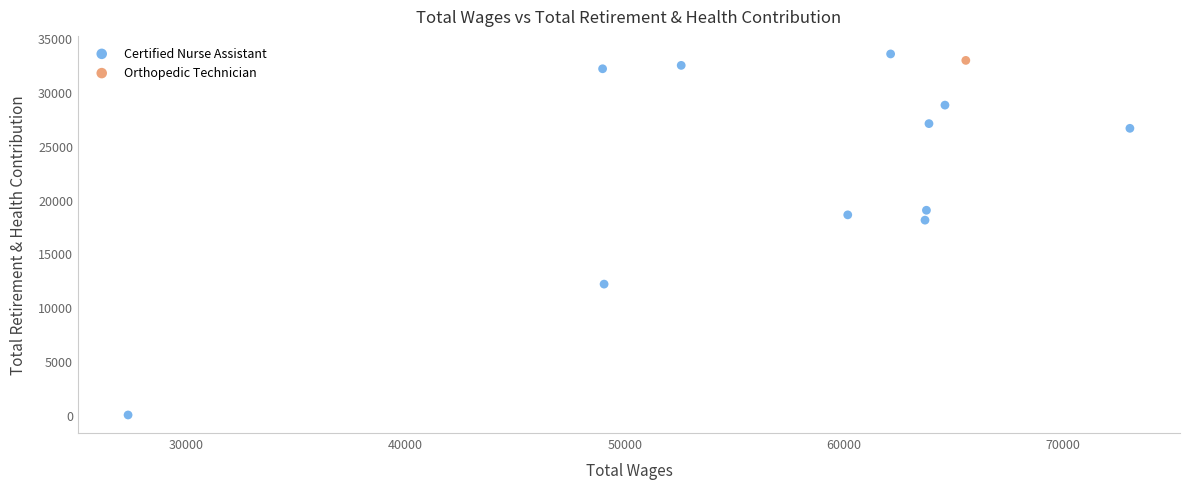

What are all the series names shown in the legend?

Certified Nurse Assistant, Orthopedic Technician